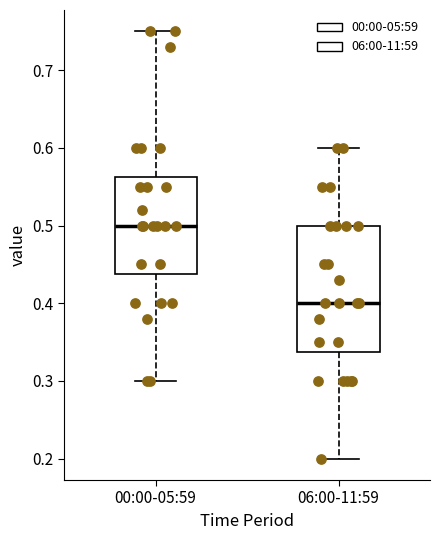

Reading left to right, read every box against the y-axis: the position of its median line, the range the box covers, and the ends of its whiskers. The values are not printed on the chart, so give them approximately, as read against the axis.

00:00-05:59: median 0.50, box 0.44 to 0.56, whiskers 0.30 to 0.75
06:00-11:59: median 0.40, box 0.34 to 0.50, whiskers 0.20 to 0.60